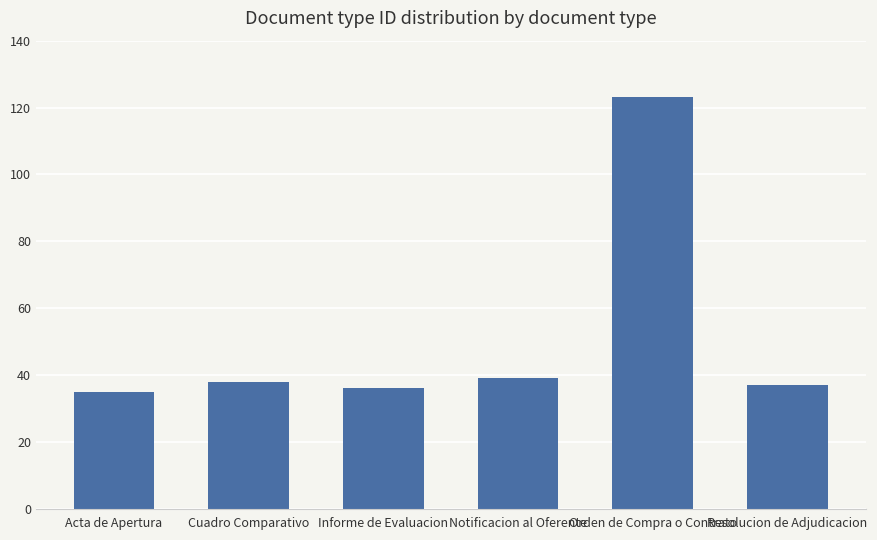

How many data points does each series have?

6